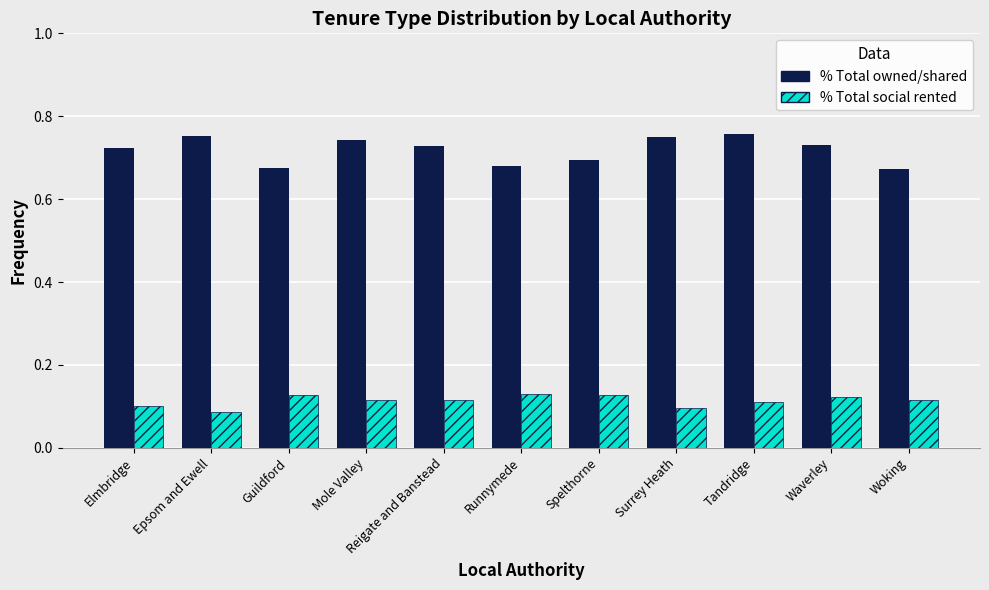

What is the difference between the highest and lowest values at Elmbridge?

0.6